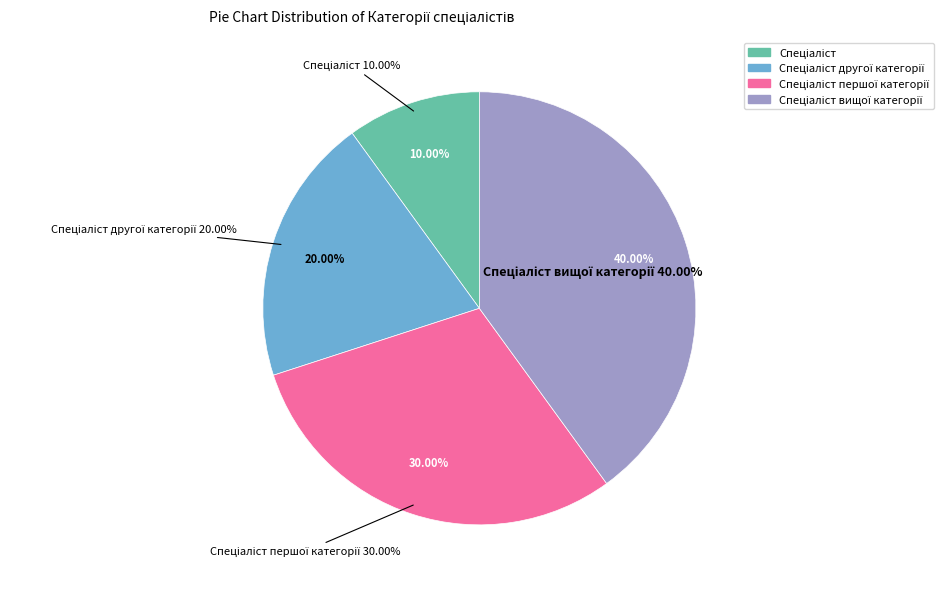

Which has a higher value, Спеціаліст другої категорії or Спеціаліст вищої категорії?

Спеціаліст вищої категорії